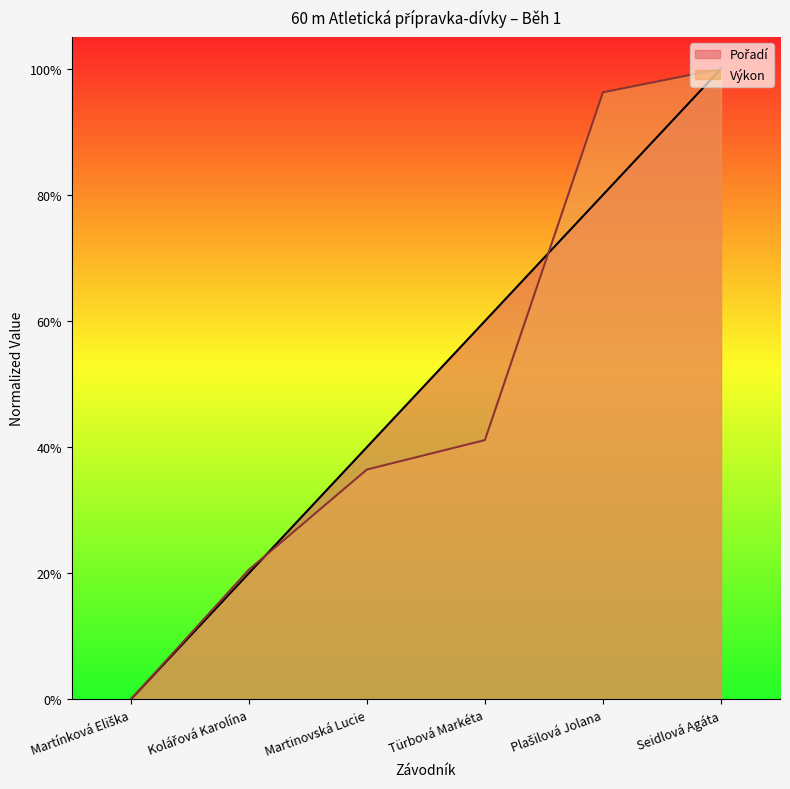

At Plašilová Jolana, list the series in order from largest to smallest.

Výkon, Pořadí